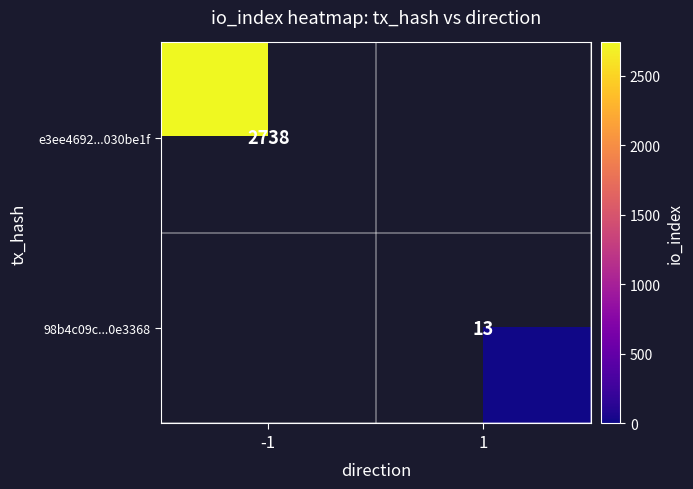

The value of e3ee4692...030be1f at -1 is 2738. True or false?

True